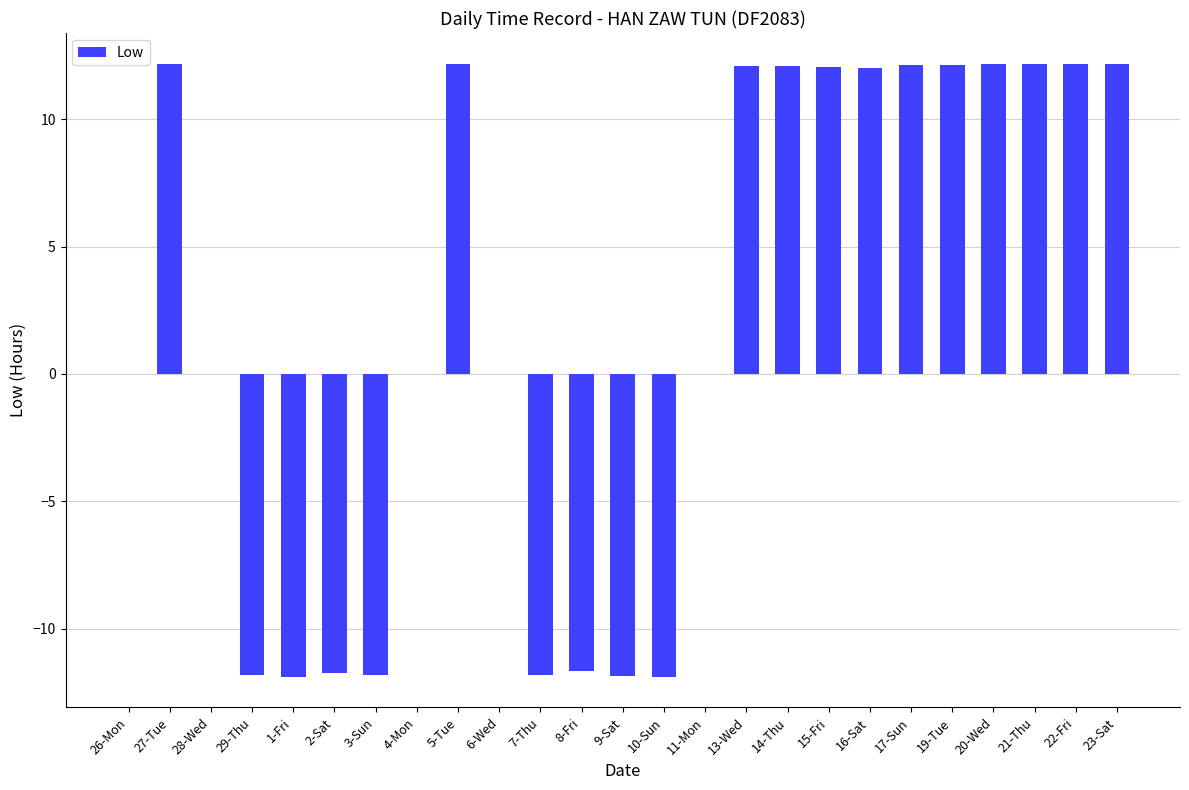

Is it true that the value at 22-Fri is 12.2?

True